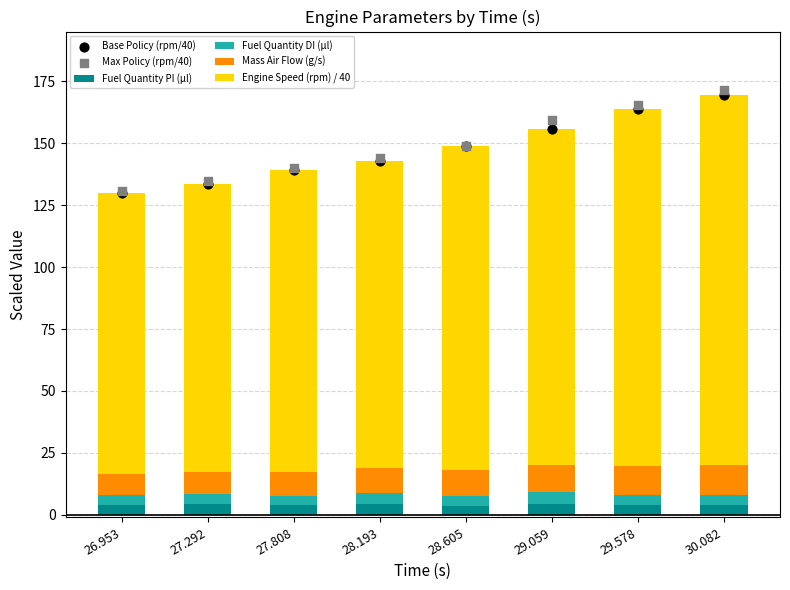

Which series contains the lowest Y value?

Fuel Quantity PI (µl)